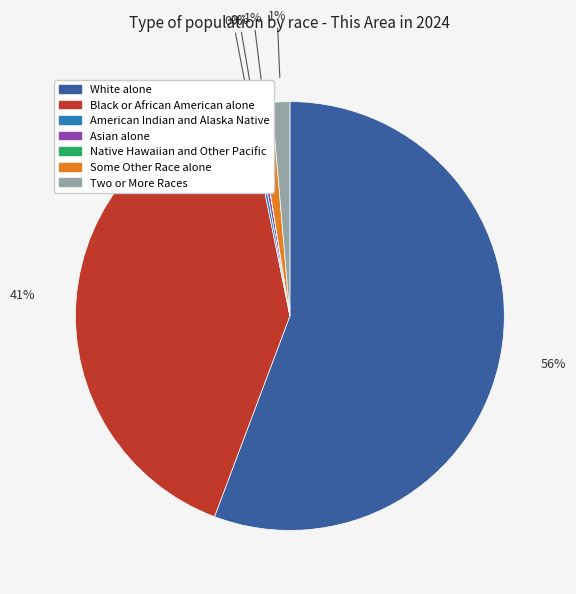

Which slice is the largest?

White alone